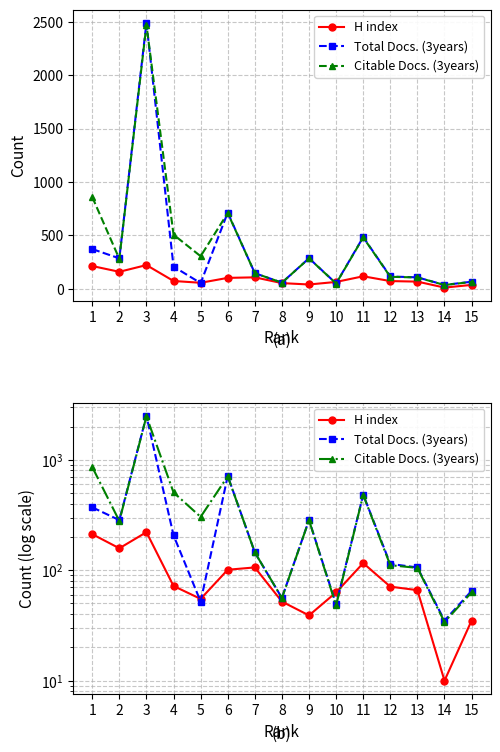

Read the Citable Docs. (3years) value at 3, to the nearest 50.

2450